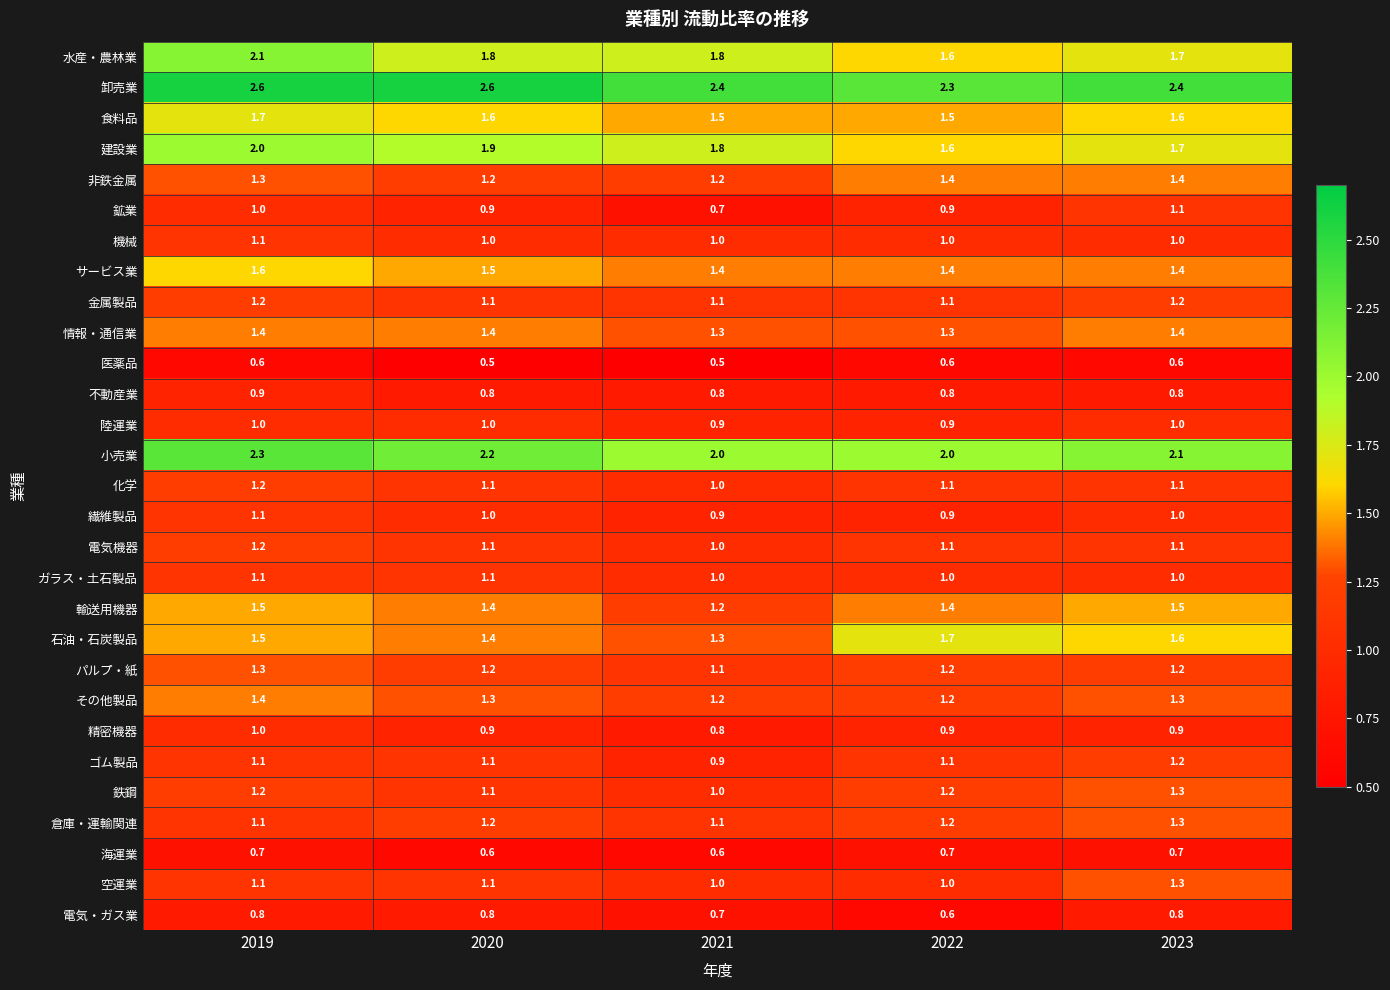

What is the difference between the highest and lowest values at 2022?

1.7